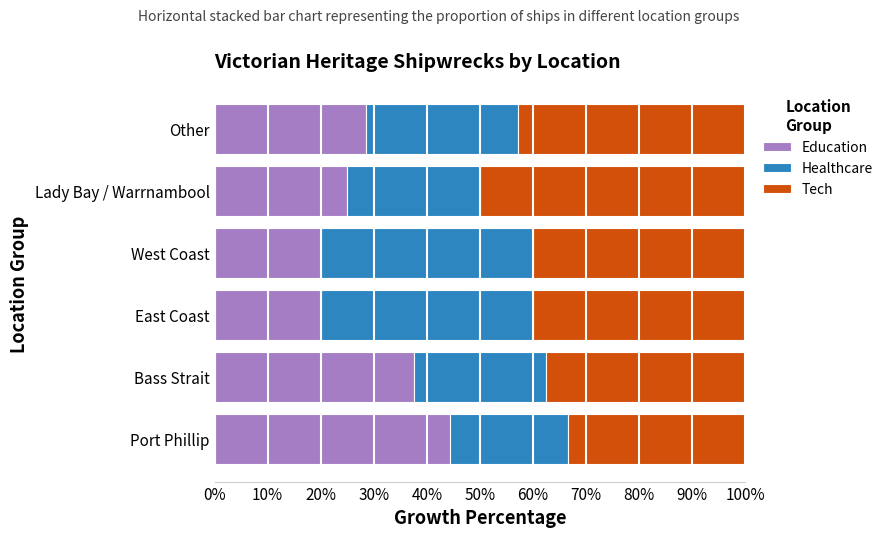

Where is Education nearest to the value 32?

Other